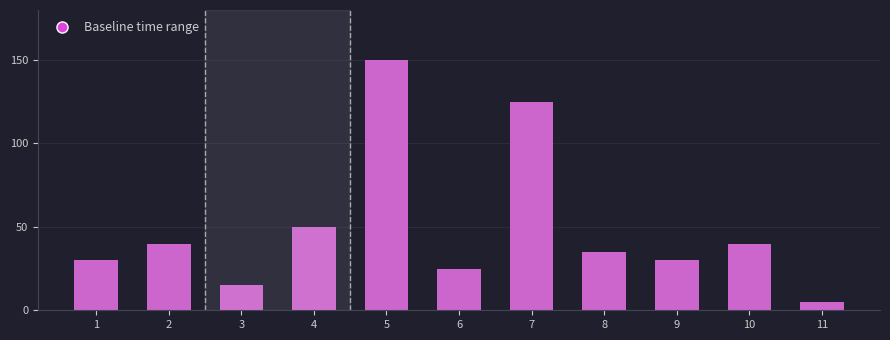

Reading right to left, what are all the values shown in this chart?

5	40	30	35	125	25	150	50	15	40	30